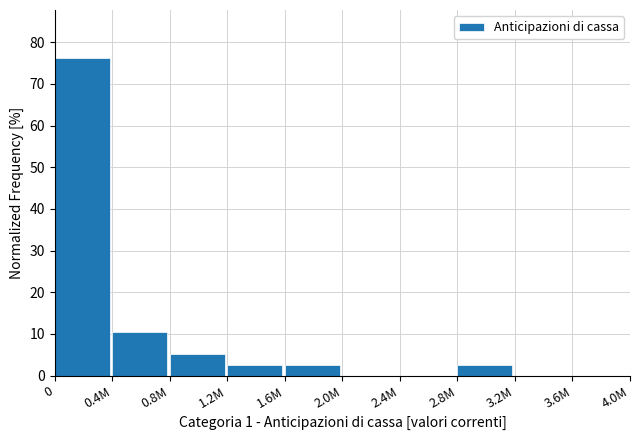

Reading left to right, list all the values displayed in this chart.

0=76.3	0.4M=10.5	0.8M=5.3	1.2M=2.6	1.6M=2.6	2.0M=0.0	2.4M=0.0	2.8M=2.6	3.2M=0.0	3.6M=0.0